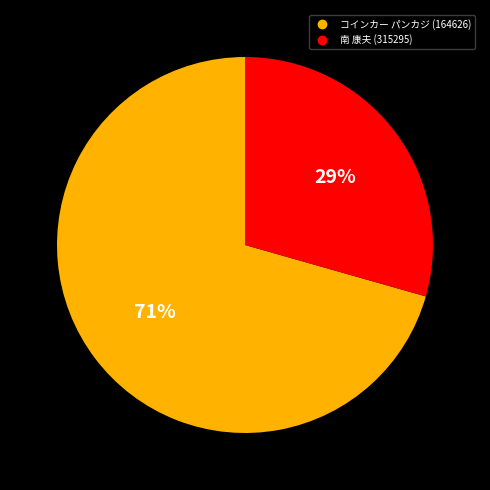

How many segments does this pie chart have?

2